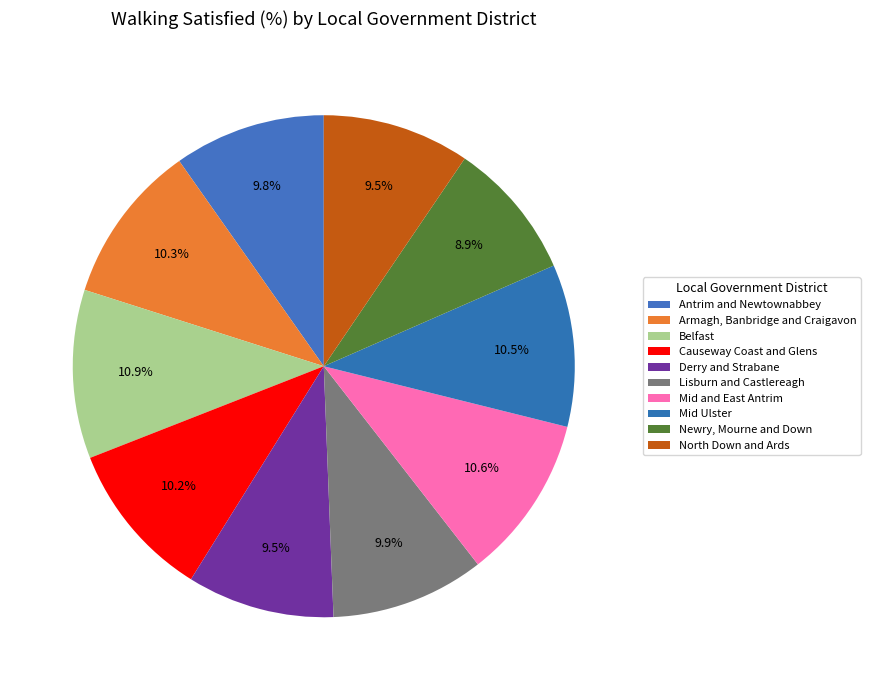

How much of the chart is everything except Lisburn and Castlereagh?

90.1%